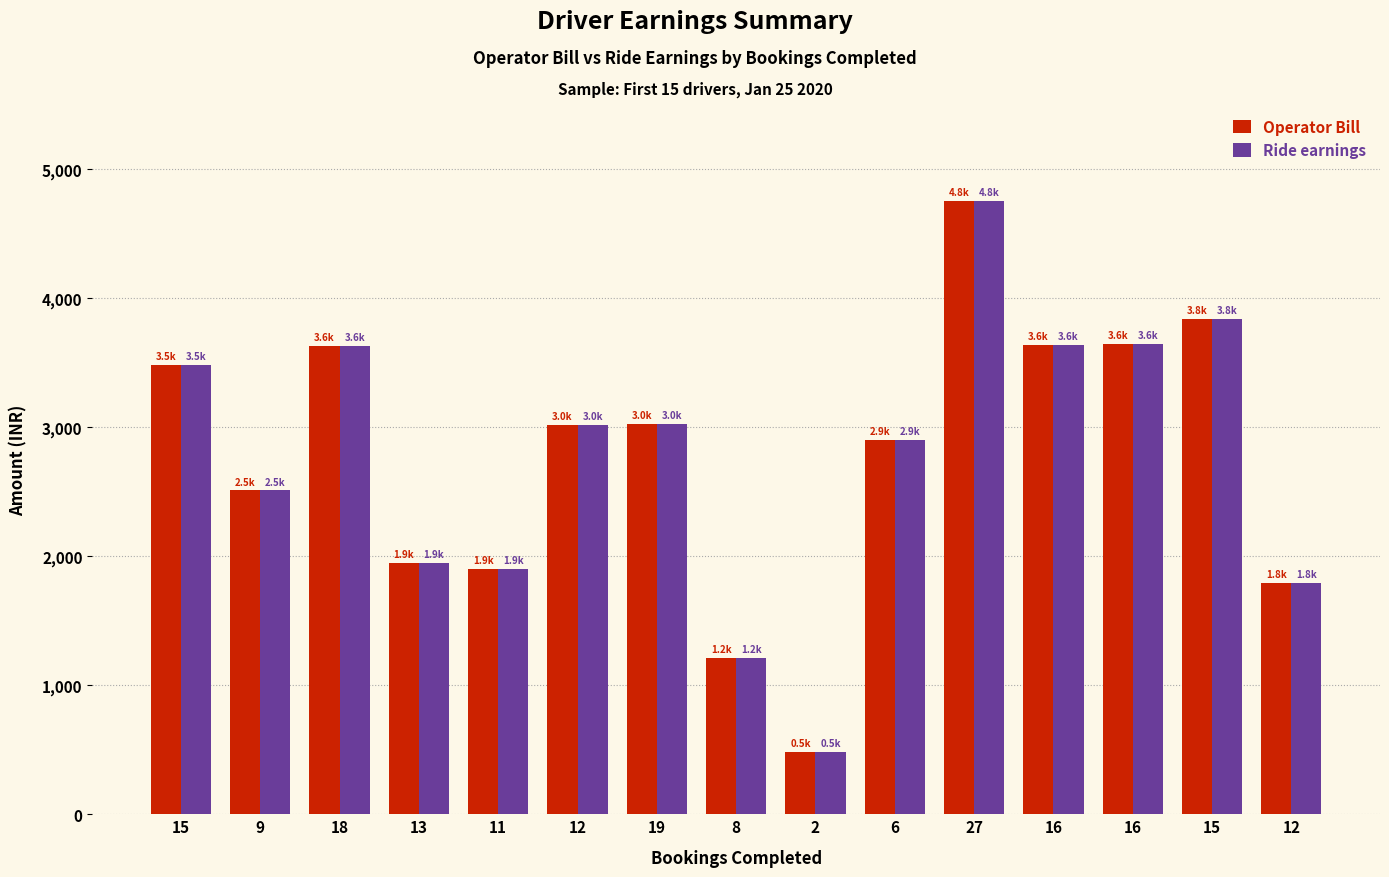

What are all the series names shown in the legend?

Operator Bill, Ride earnings